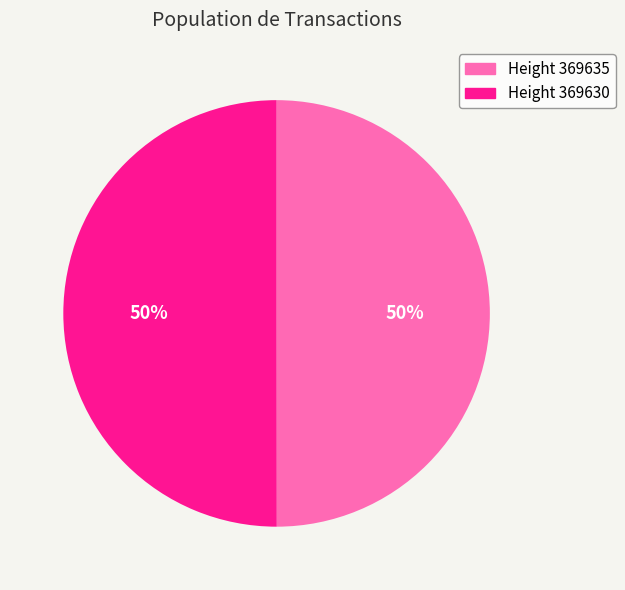

To the nearest percent, what is the average slice percentage?

50%